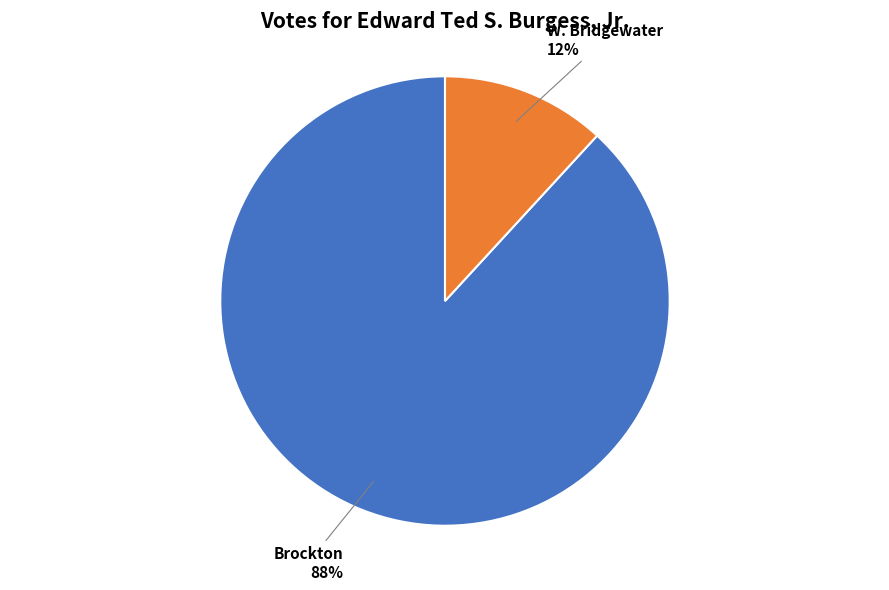

To the nearest percent, what is the average slice percentage?

50%